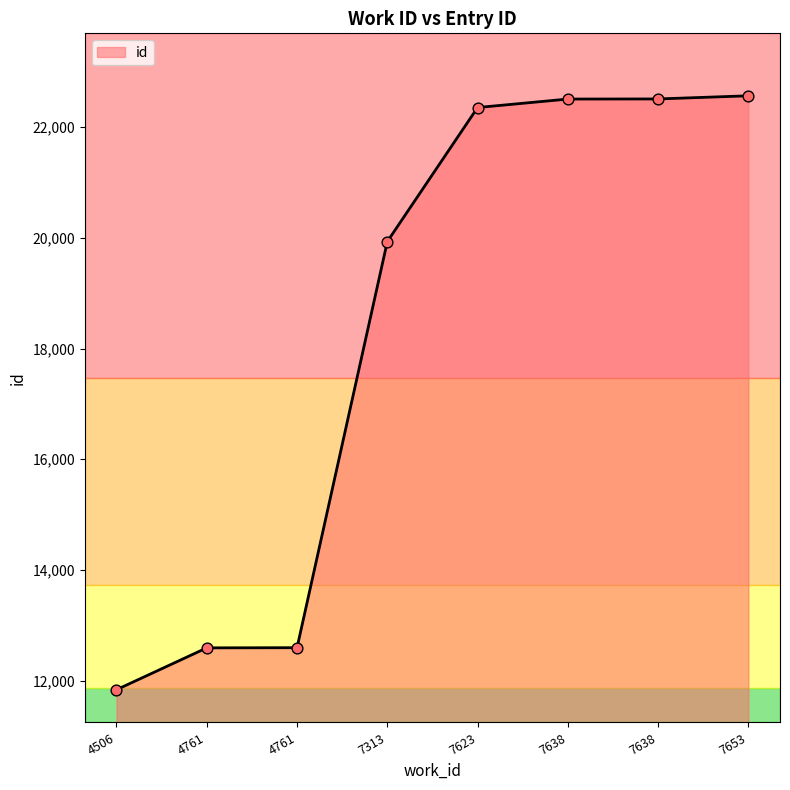

What is the change in value from 4506 to 4761?

+756